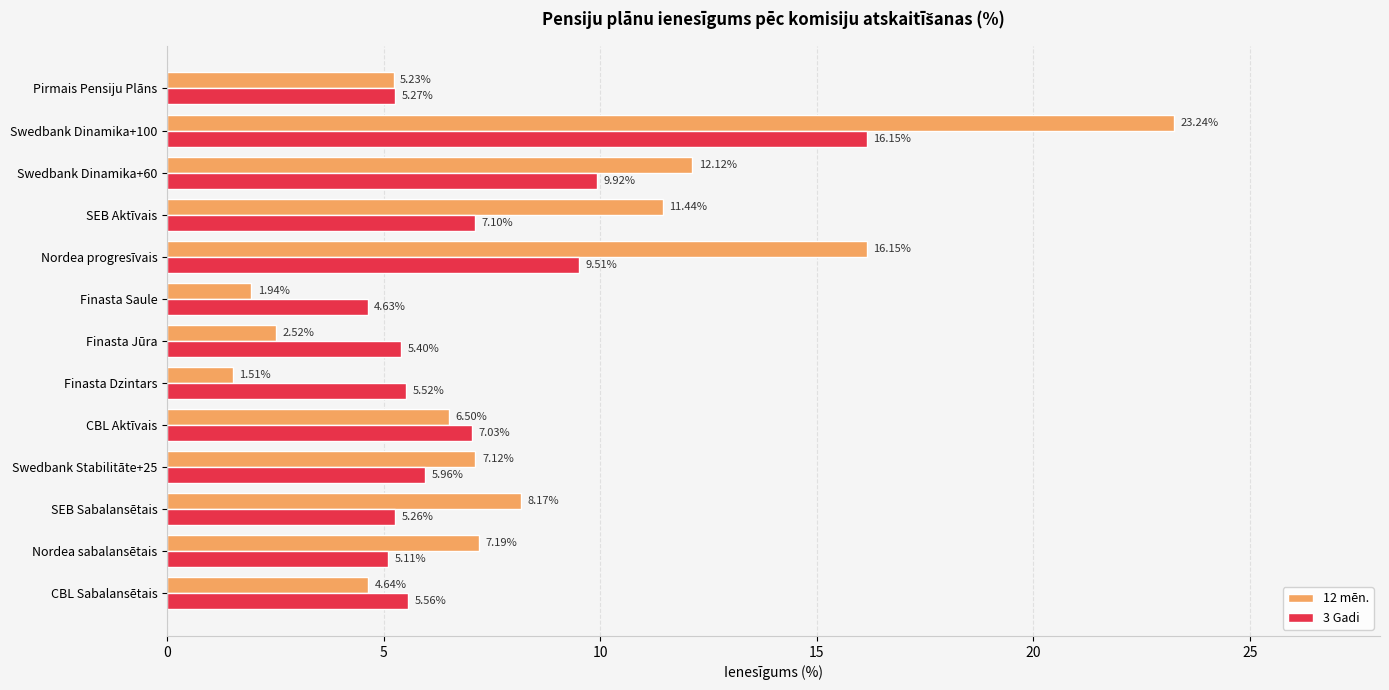

What is the difference between the maximum and minimum values in the 12 mēn. series?

21.7